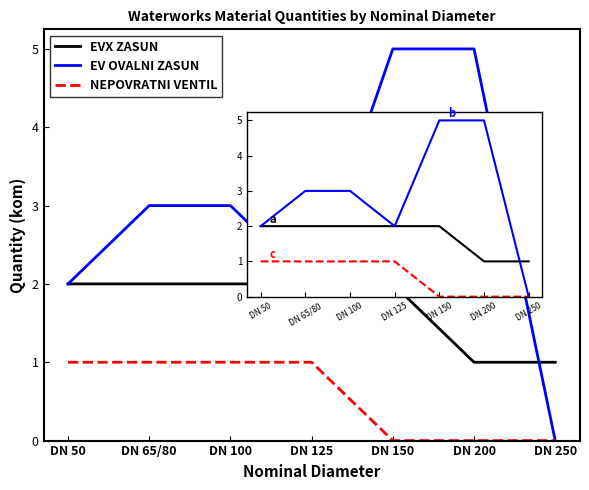

Which series changed the most between DN 100 and DN 125?

EV OVALNI ZASUN